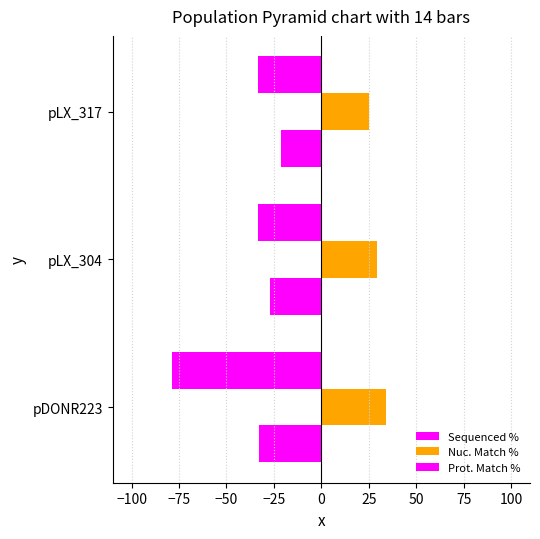

How many values in the Nuc. Match % series are below 29?

1